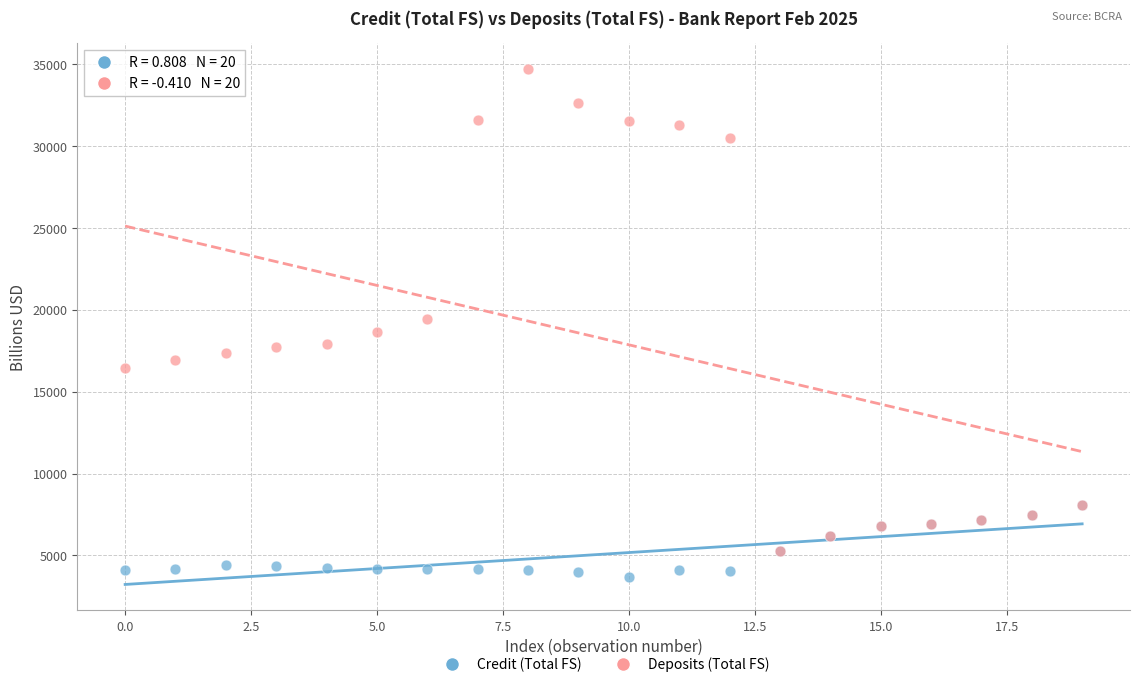

In the Deposits (Total FS) series, what Y value is closest to 19976?

19407.0